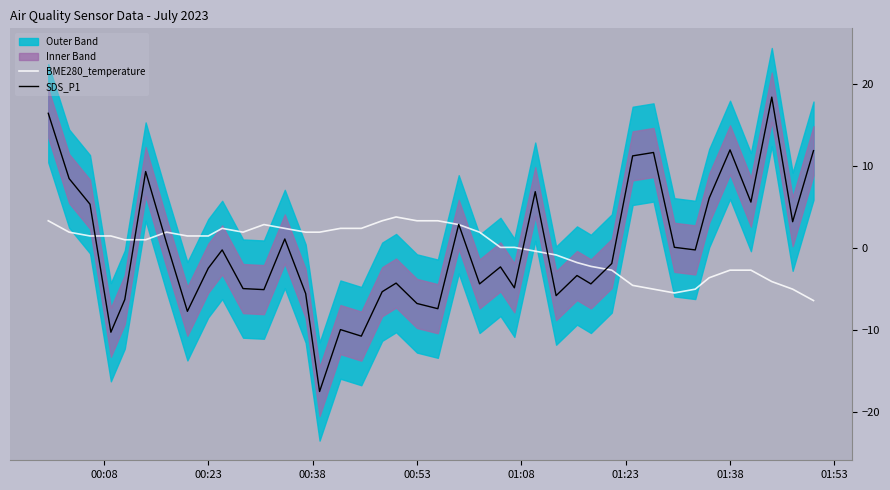

In BME280_temperature, how many points are lower than both neighbors (excluding endpoints)?

2